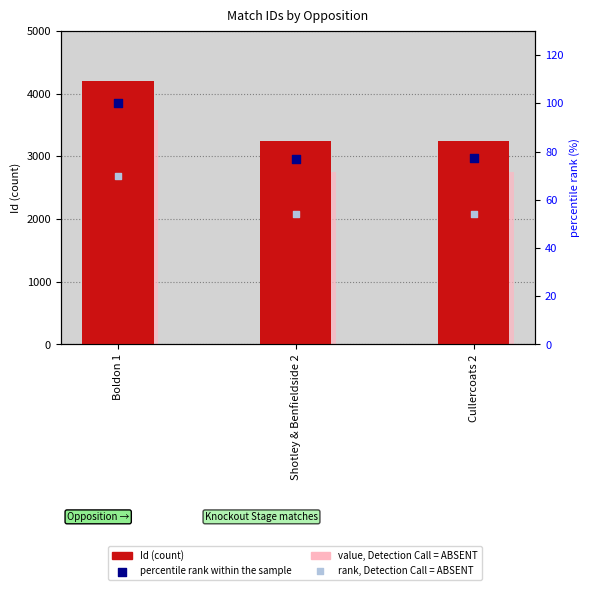

Which series contains the lowest Y value?

rank, Detection Call = ABSENT